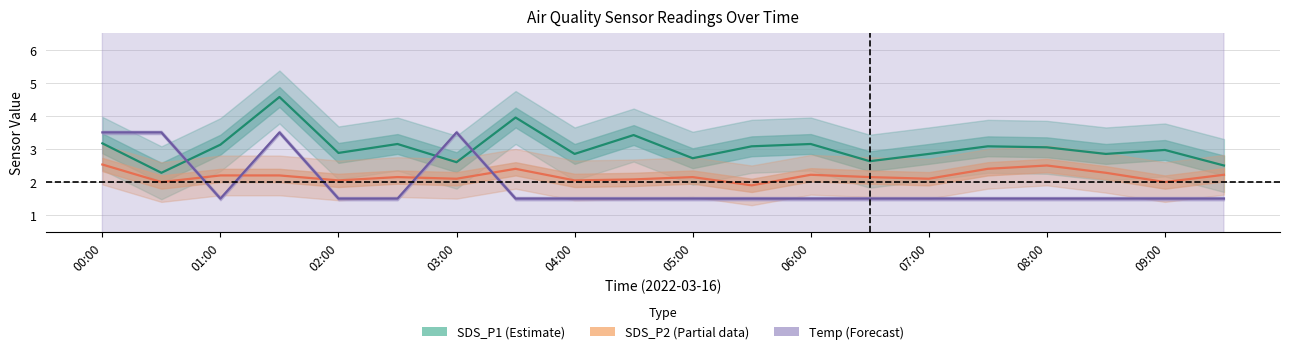

What is the value of the Temp (Forecast) point at the 2nd from the left?

3.5